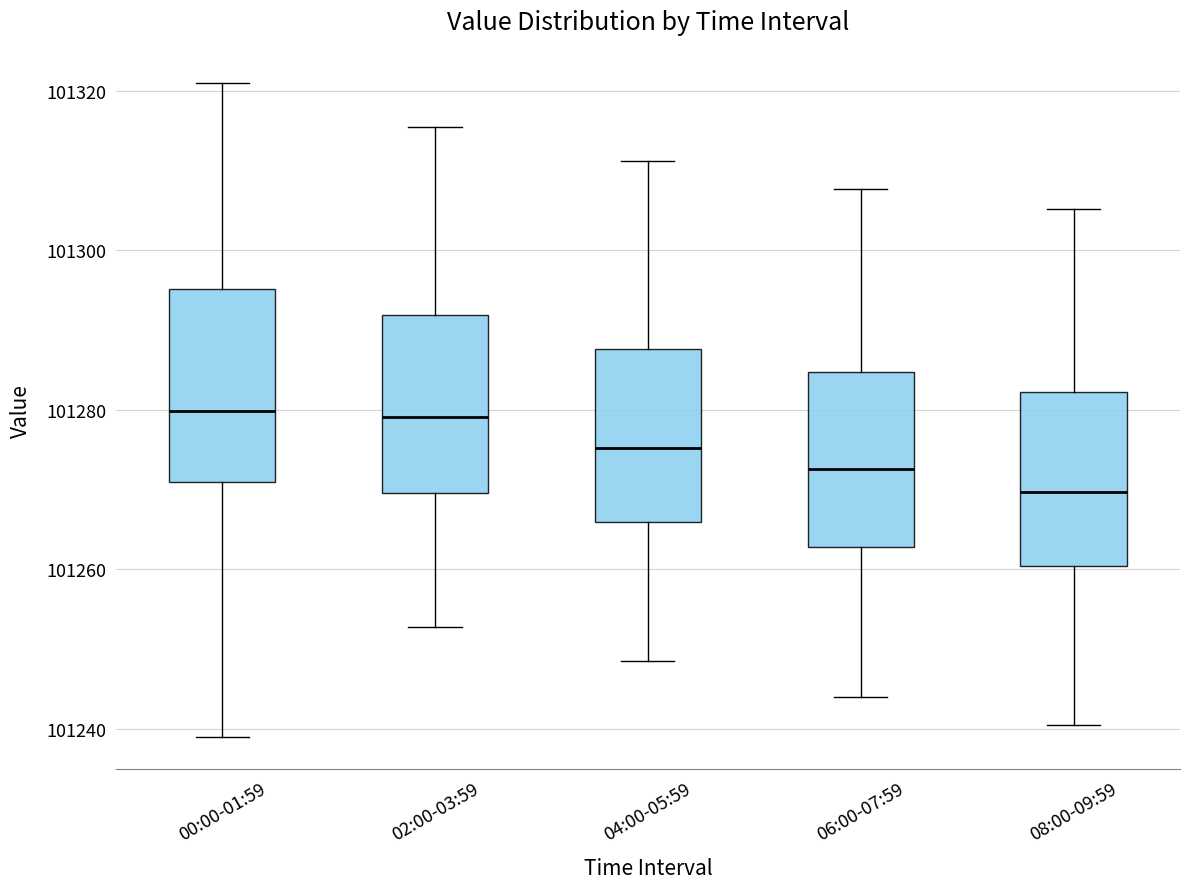

Reading left to right, transcribe this box plot: for each box, give where its median line is, the range the box spans, and where its two whiskers end, as read against the y-axis. The values are not printed on the chart, so give them approximately, as read against the axis.

00:00-01:59: median 101280, box 101270 to 101296, whiskers 101240 to 101322
02:00-03:59: median 101280, box 101270 to 101292, whiskers 101252 to 101316
04:00-05:59: median 101276, box 101266 to 101288, whiskers 101248 to 101312
06:00-07:59: median 101272, box 101262 to 101284, whiskers 101244 to 101308
08:00-09:59: median 101270, box 101260 to 101282, whiskers 101240 to 101306